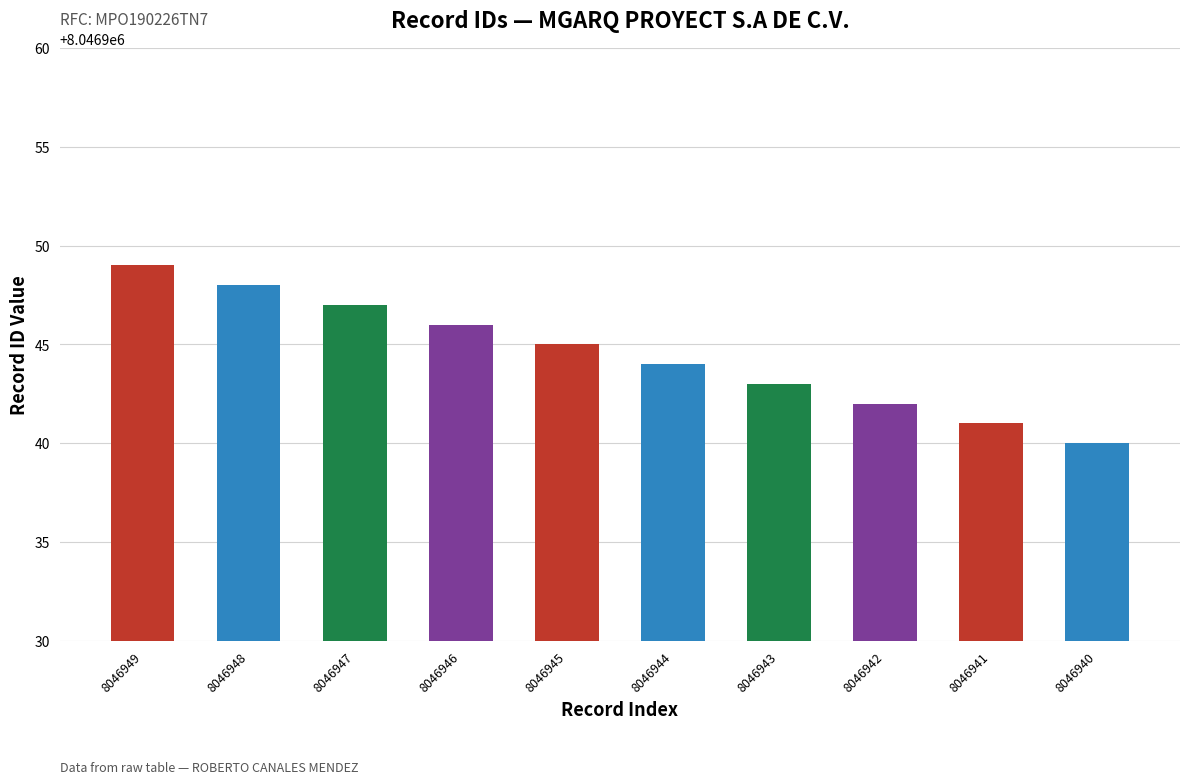

How many data points does each series have?

10